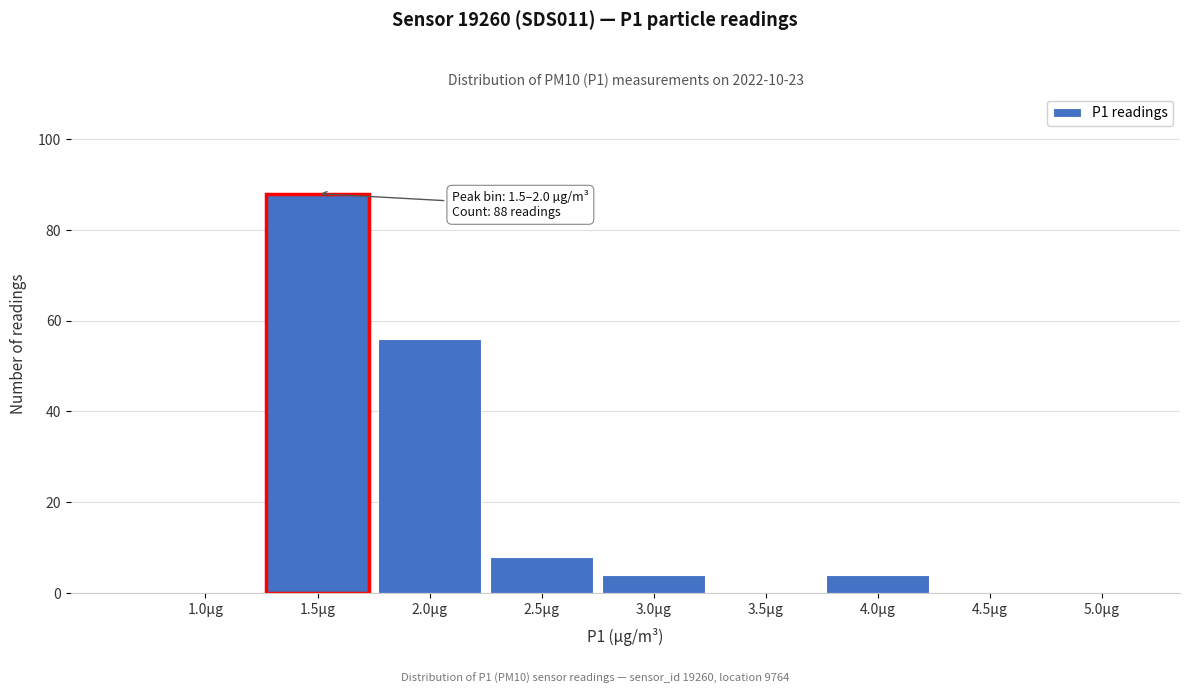

Reading left to right, what are all the values shown in this chart?

1.0µg=0	1.5µg=88	2.0µg=56	2.5µg=8	3.0µg=4	3.5µg=0	4.0µg=4	4.5µg=0	5.0µg=0